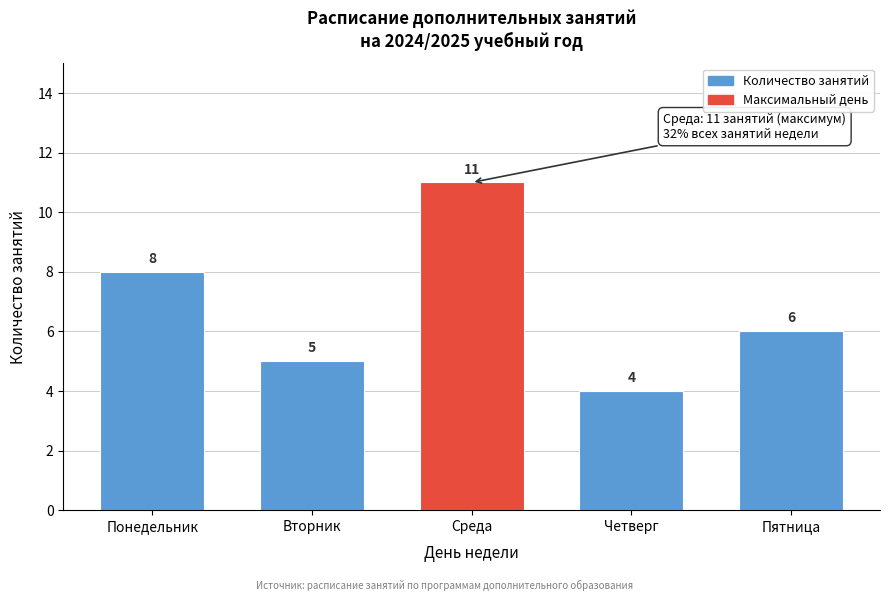

Reading left to right, what are all the values shown in this chart?

Понедельник=8	Вторник=5	Среда=11	Четверг=4	Пятница=6